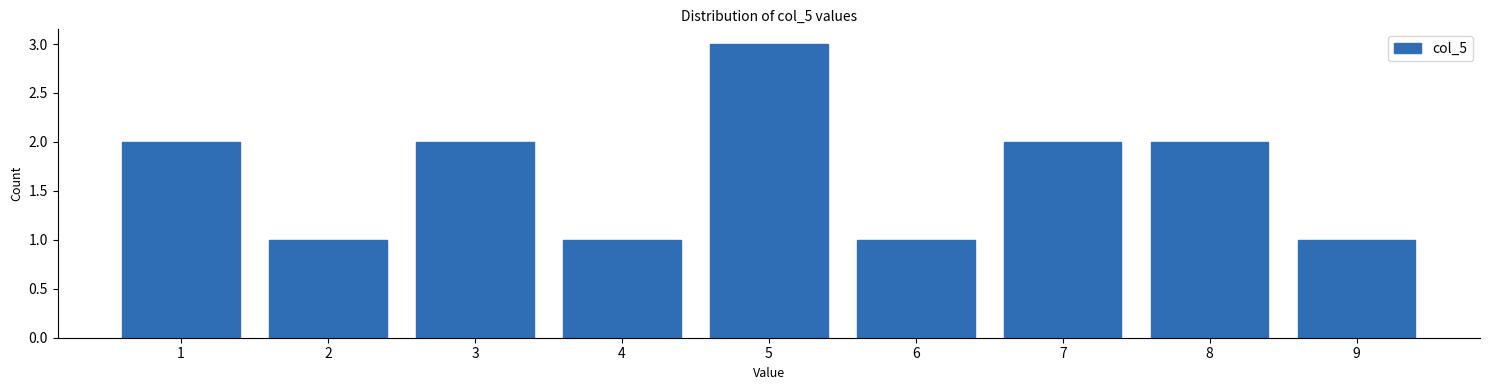

Reading left to right, list every bar in this chart as the range it spans on the x-axis followed by its height. The values are not printed on the chart, so give them approximately, as read against the axis.

0.5 to 1.5: 2
1.5 to 2.5: 1
2.5 to 3.5: 2
3.5 to 4.5: 1
4.5 to 5.5: 3
5.5 to 6.5: 1
6.5 to 7.5: 2
7.5 to 8.5: 2
8.5 to 9.5: 1